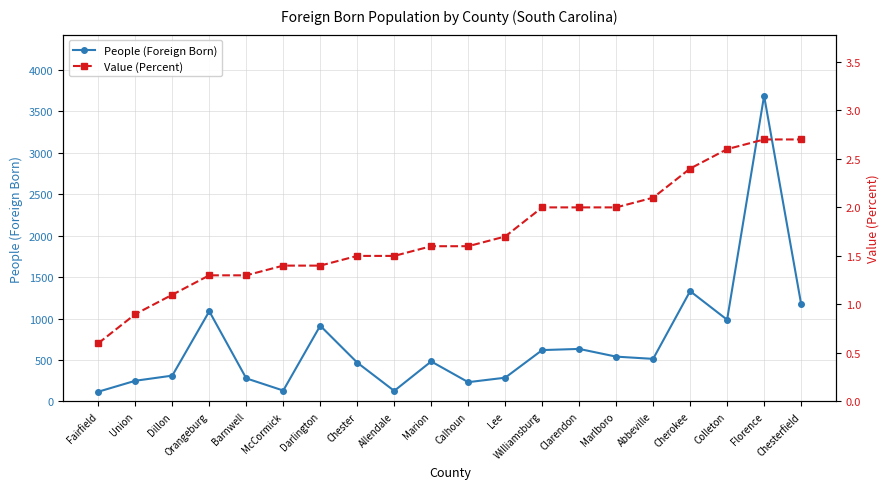

What is the label of the 4th point from the right?

Cherokee